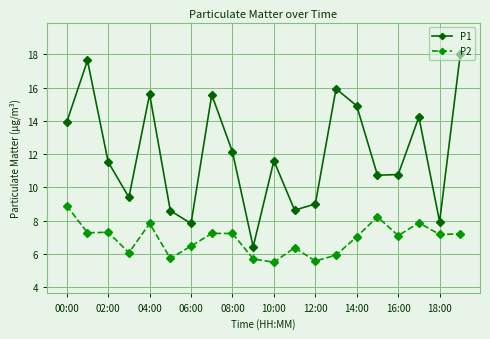

What is the value of the P1 point at the 9th from the left?

12.1